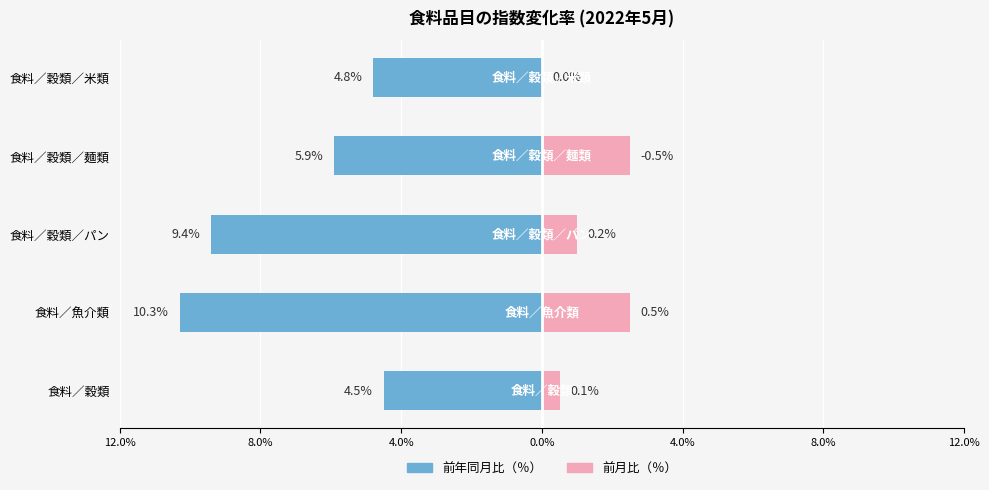

How many bars are there in total?

10